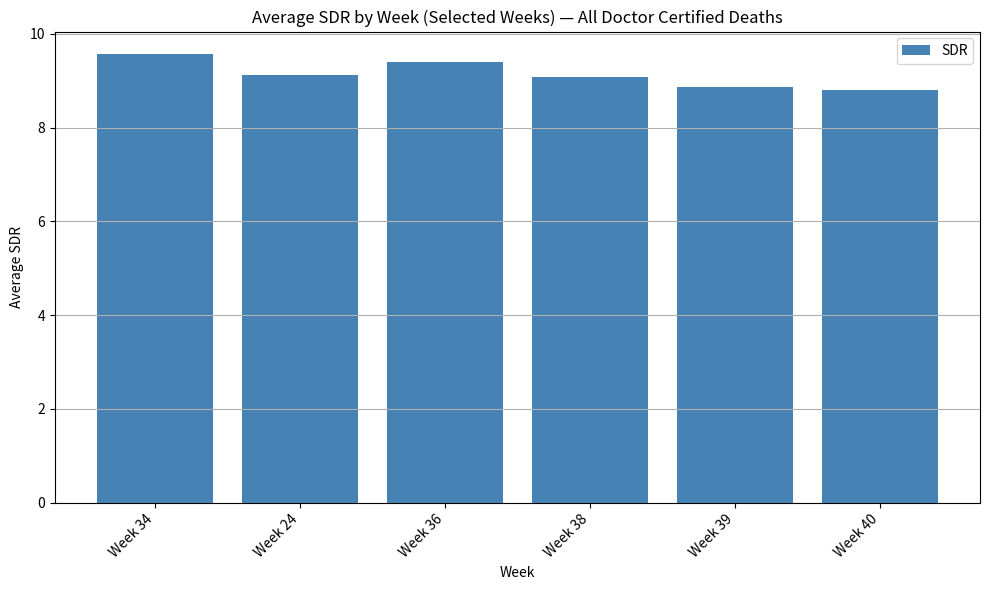

Reading left to right, what are all the values shown in this chart?

Week 34=9.6	Week 24=9.1	Week 36=9.4	Week 38=9.1	Week 39=8.9	Week 40=8.8